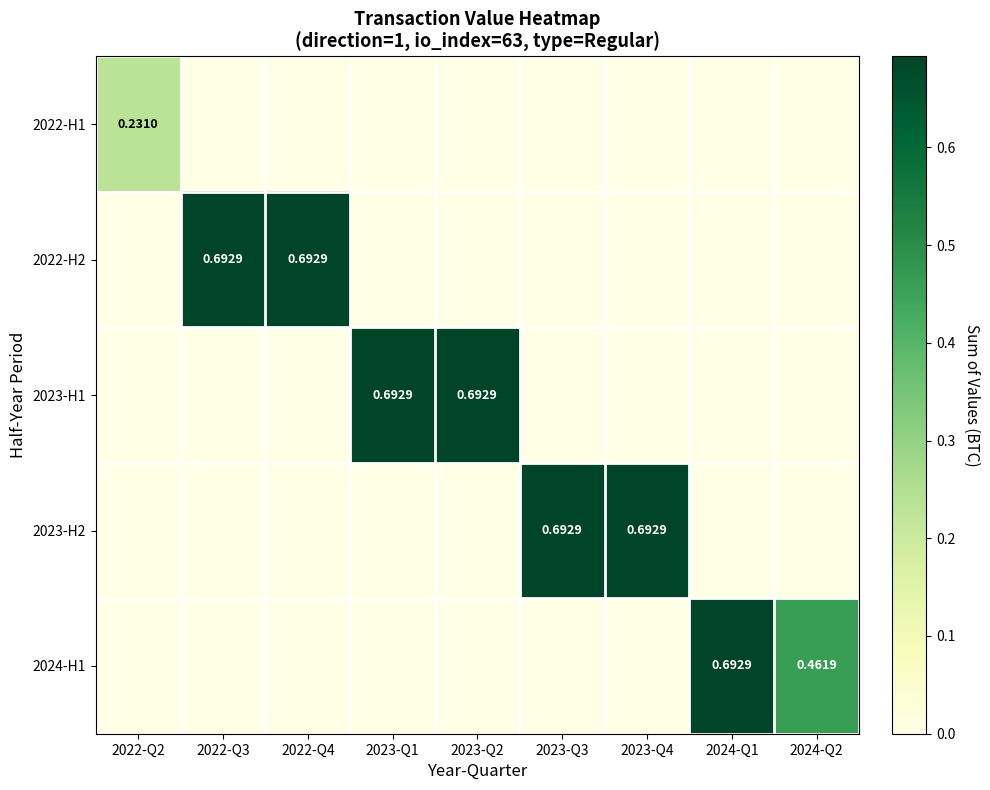

Between 2023-Q1 and 2023-Q2, which is larger?

2023-Q1